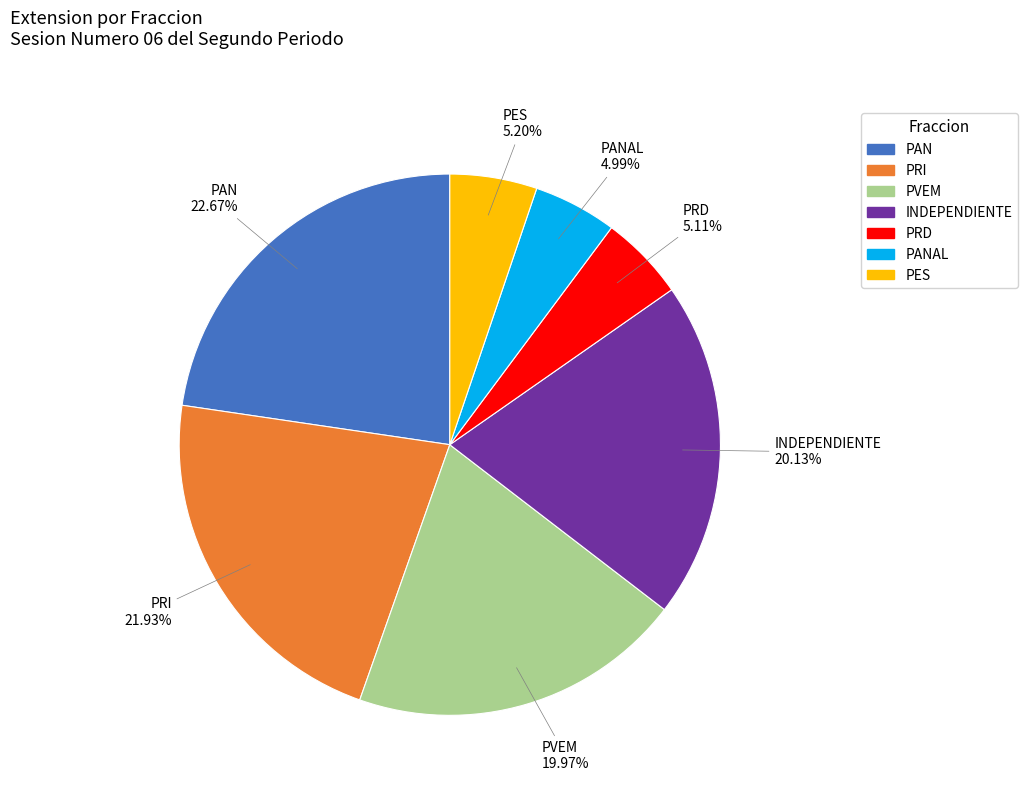

True or false: PRI accounts for 22% of the total.

True